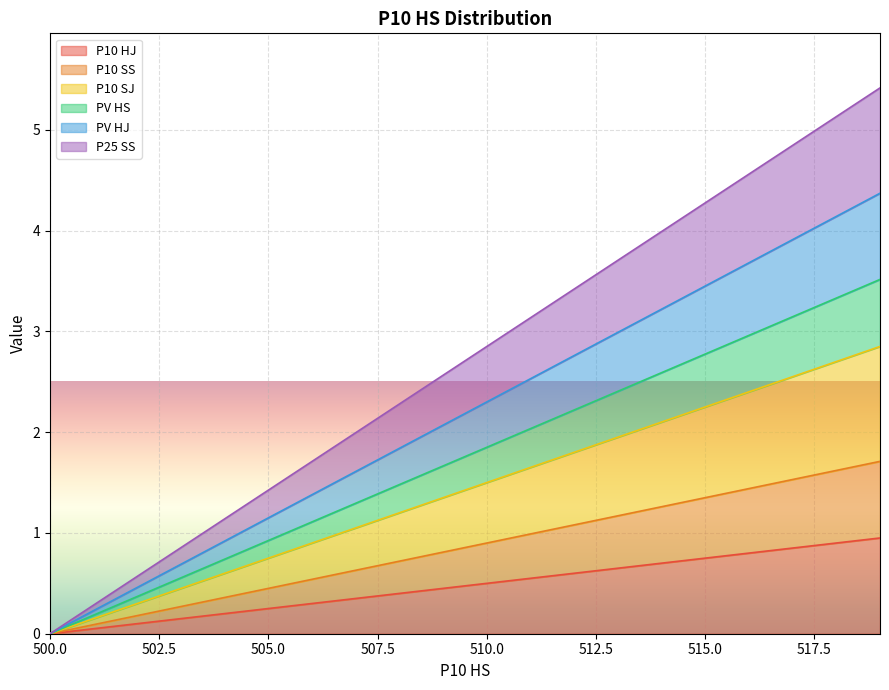

Where does the P10 SJ series first go above 1?

507